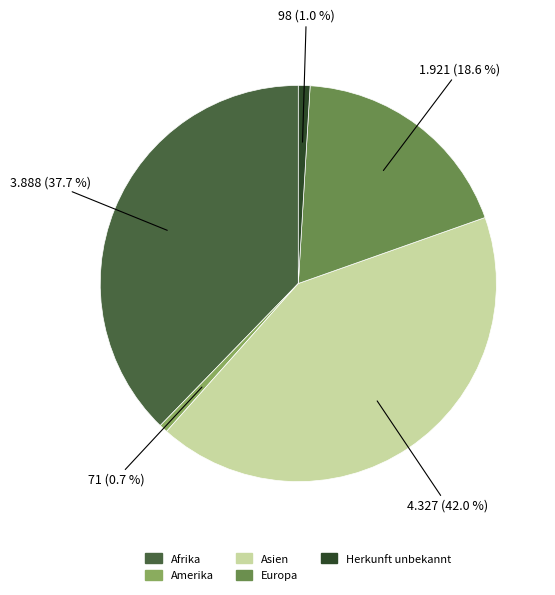

To the nearest percent, what portion does Europa represent?

19%